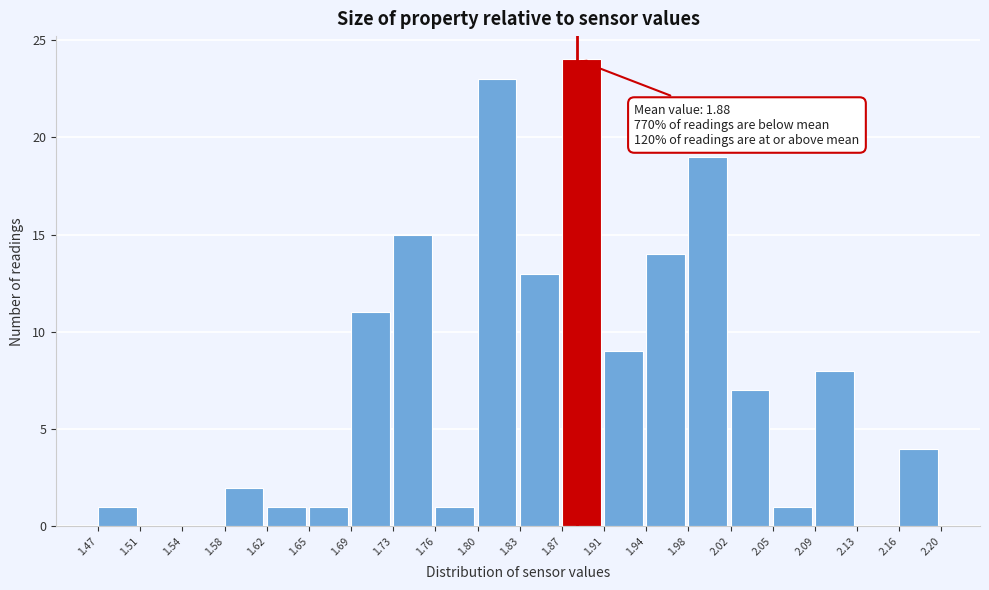

Over which range of the x-axis is the bar tallest?

1.87 to 1.91